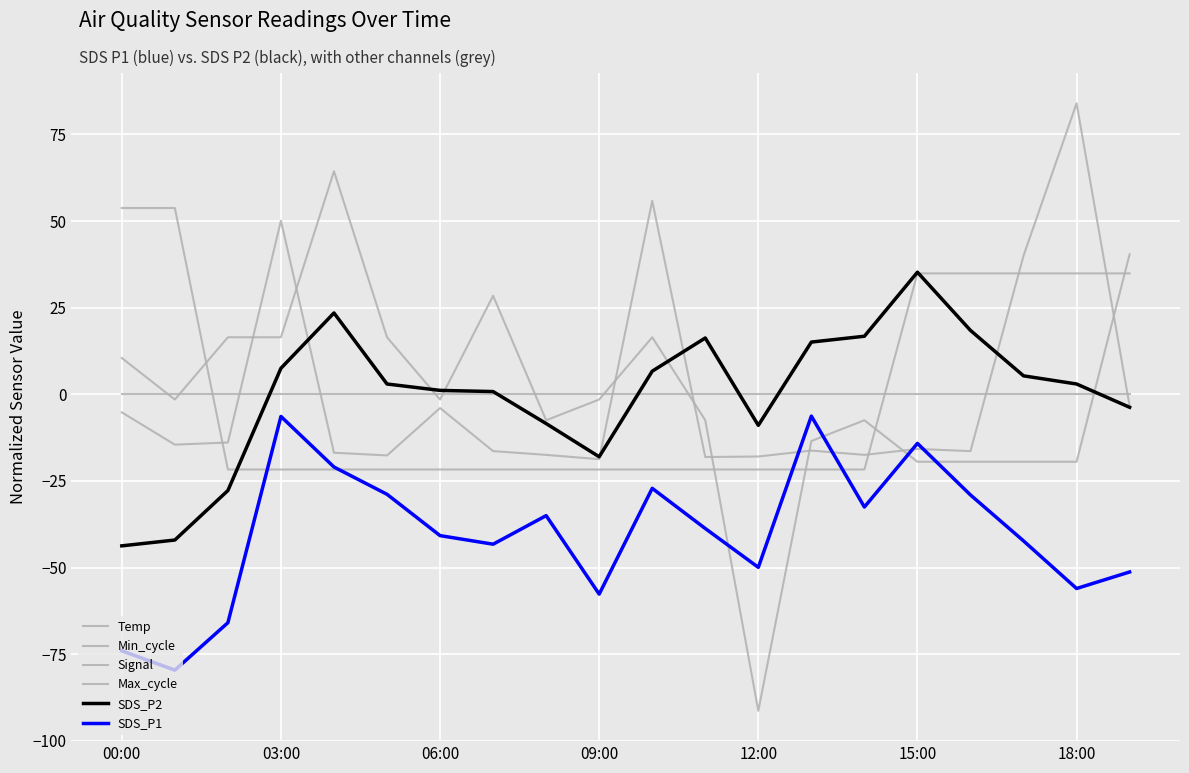

Is this an area chart (filled region under the line)?

No